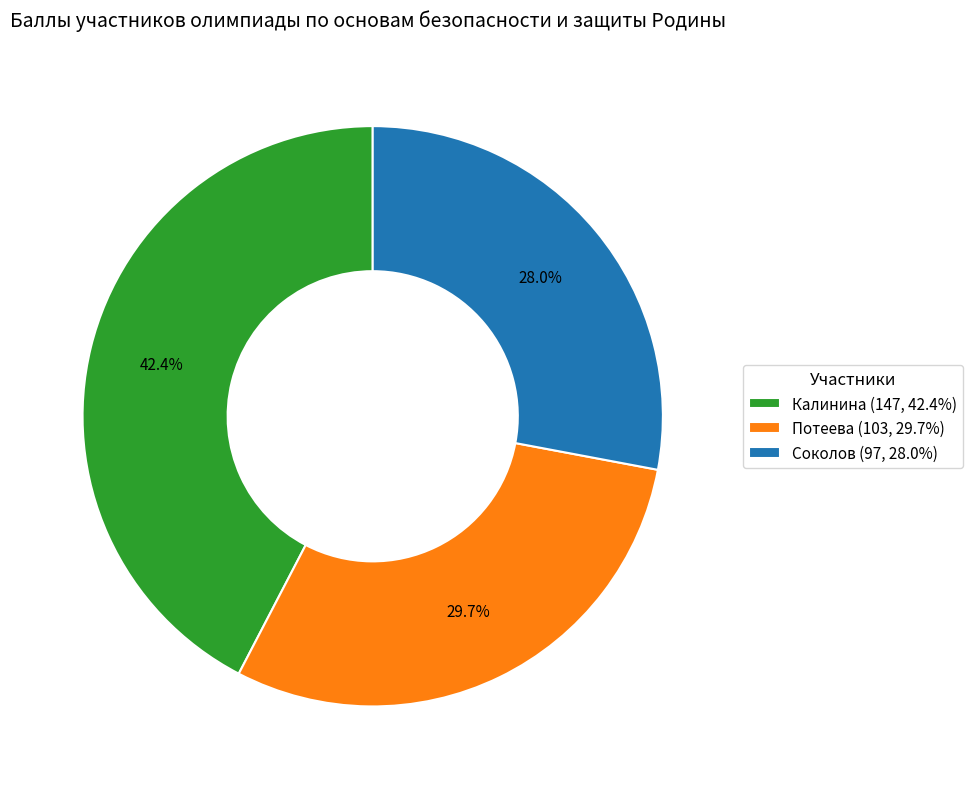

The Калинина slice represents 42% of the pie. True or false?

True